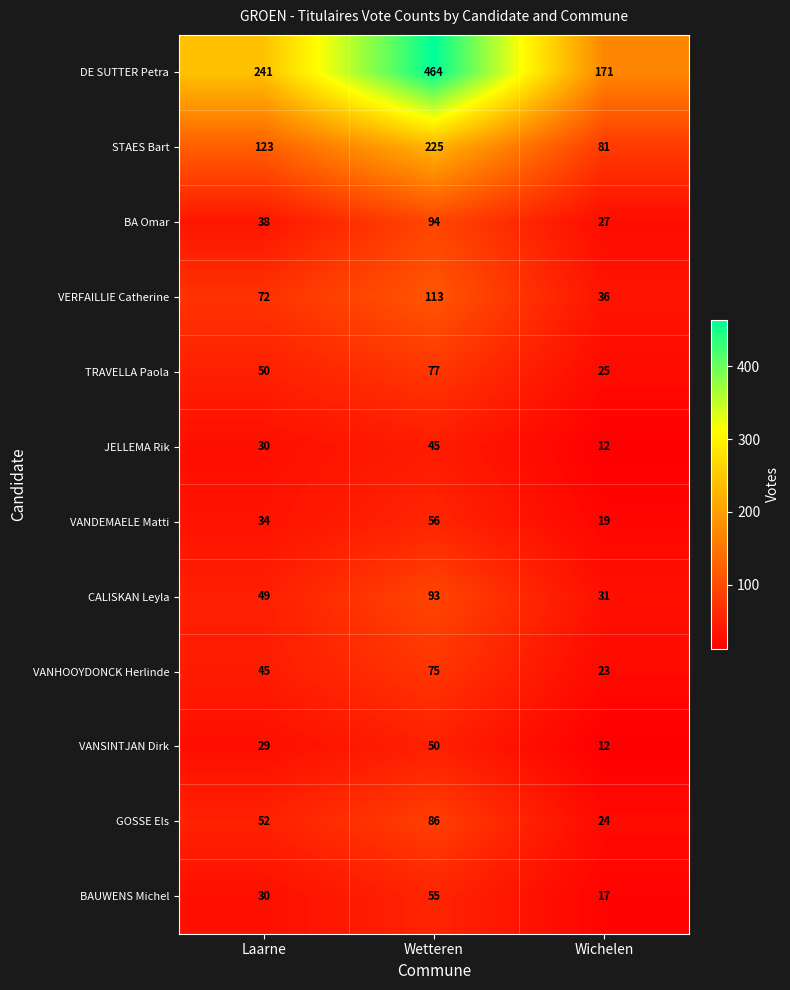

Which category has the highest value across all series?

Wetteren